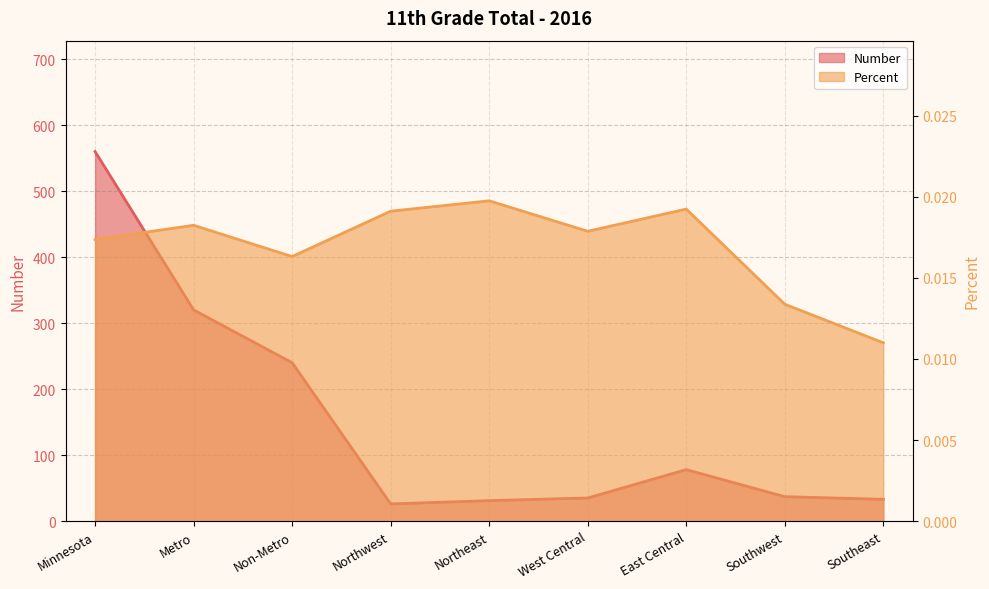

How many data points does each series have?

9